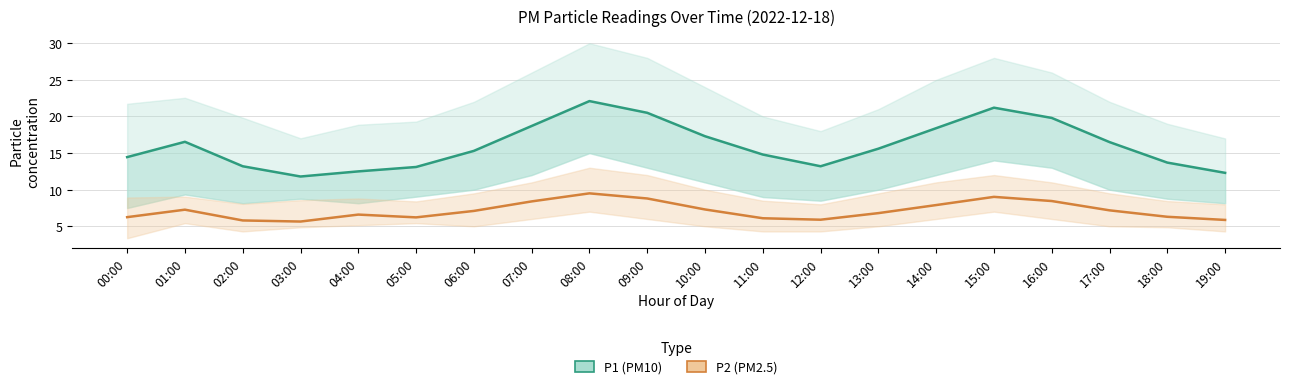

What is the average value of the P2_upper series?

9.7